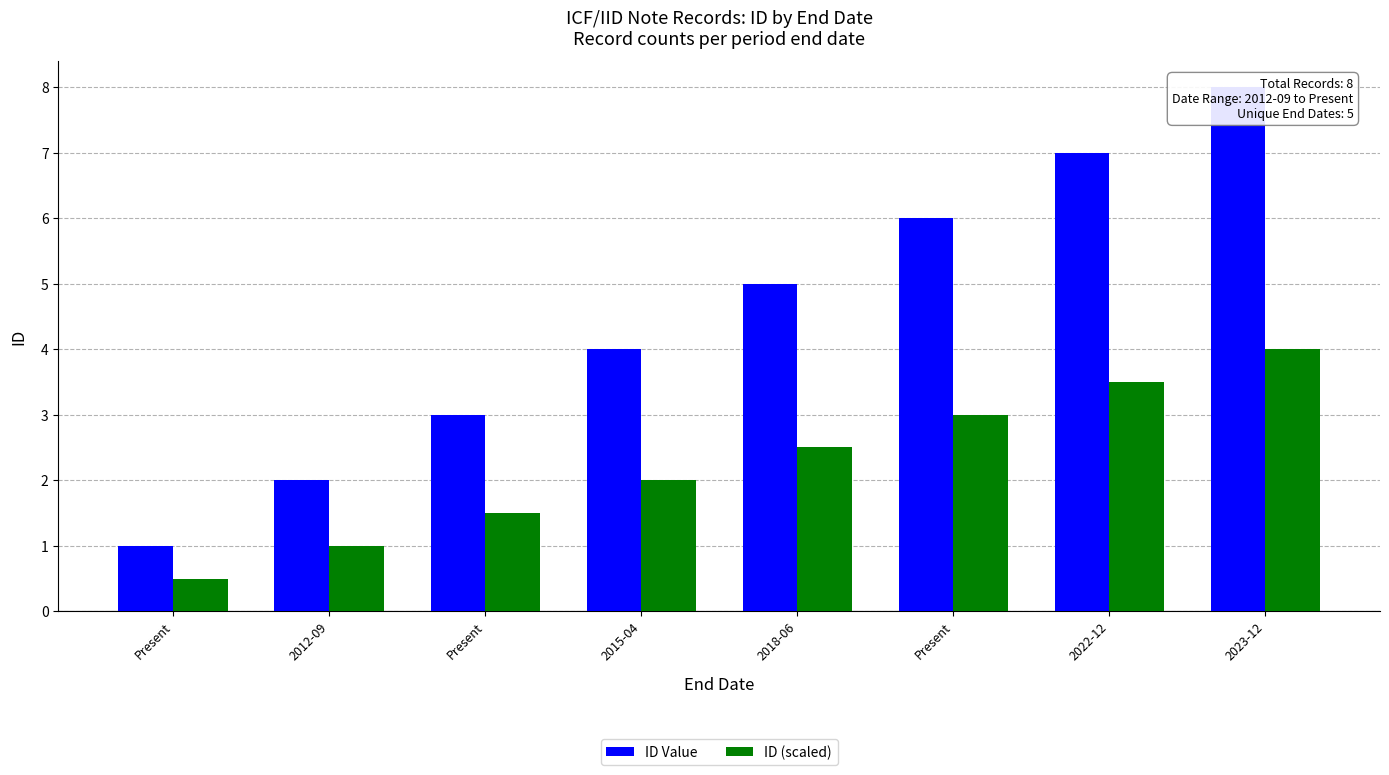

Rank the categories by ID (scaled) value from lowest to highest.

Present, 2012-09, Present, 2015-04, 2018-06, Present, 2022-12, 2023-12